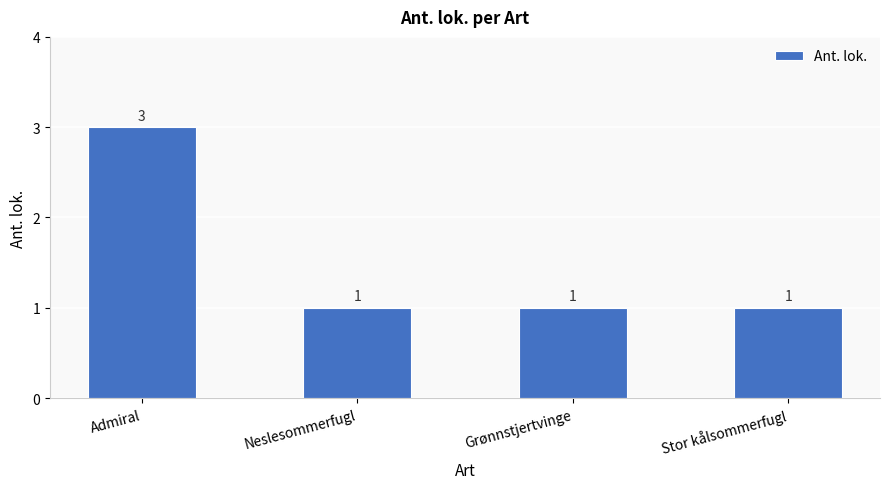

Reading left to right, extract all data points from this chart.

Admiral=3	Neslesommerfugl=1	Grønnstjertvinge=1	Stor kålsommerfugl=1